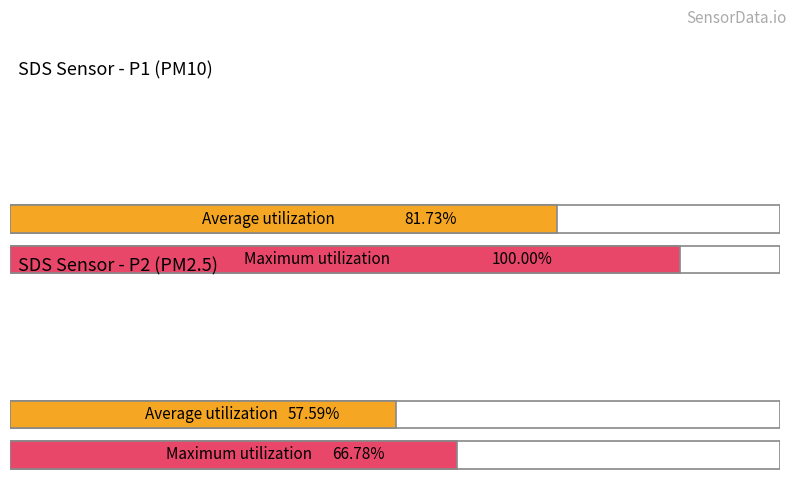

List the series in order of their overall mean, lowest first.

SDS_P2, SDS_P1